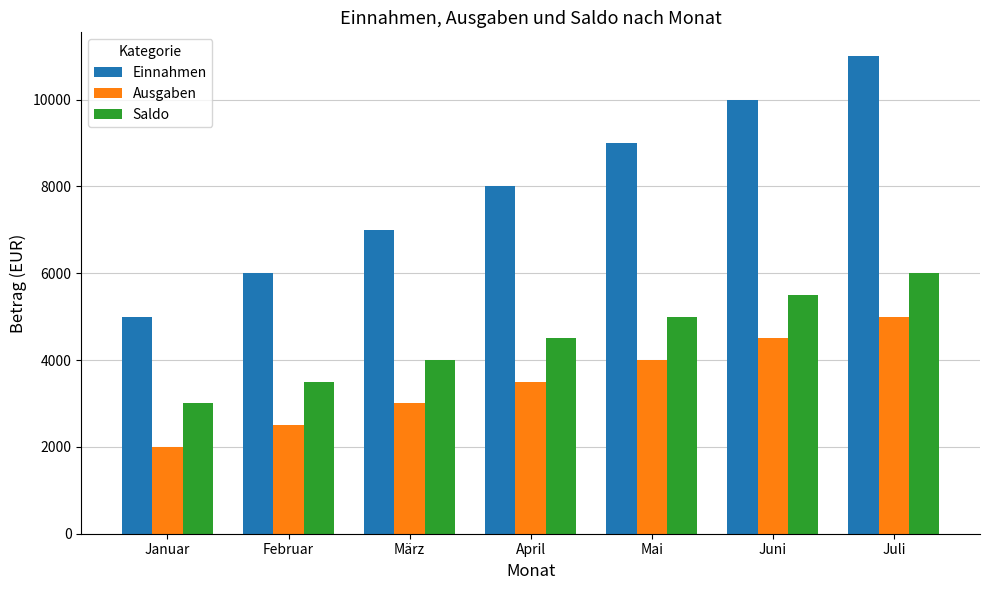

What is the approximate value of Einnahmen at Februar?

6000